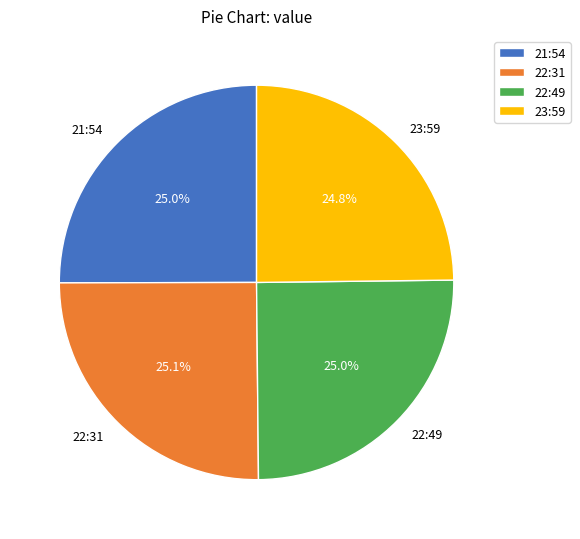

Combined, what portion of the pie is 23:59 and 22:49?

49.8%